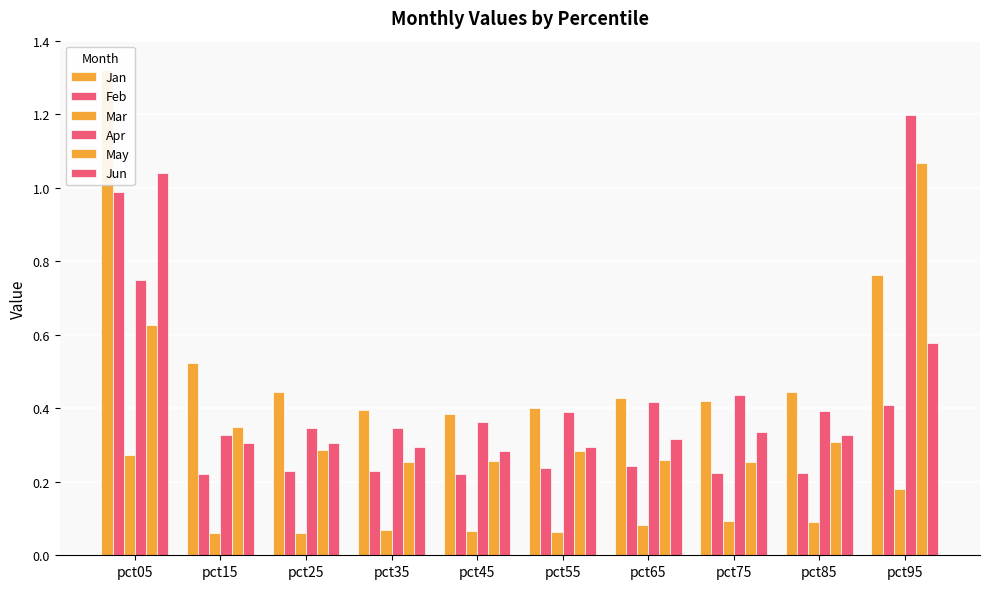

Count the number of categories in the chart.

10